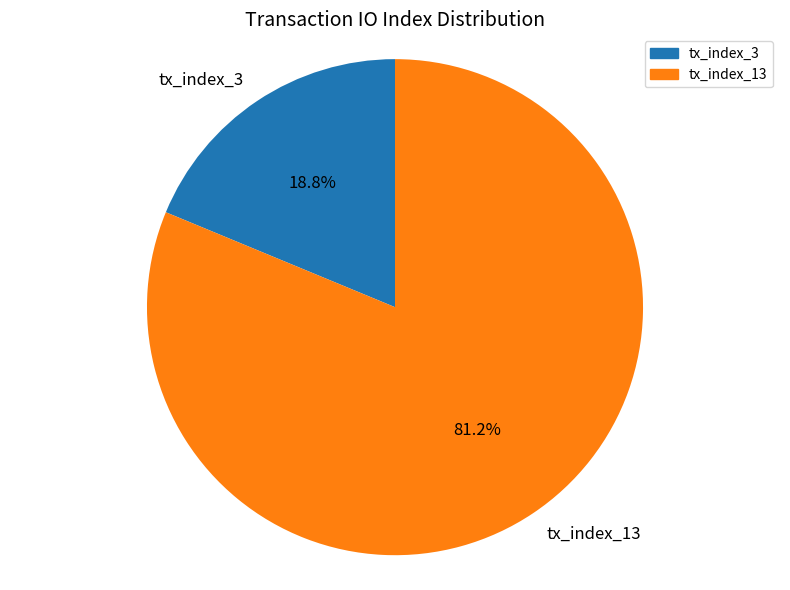

How many slices are in this pie chart?

2